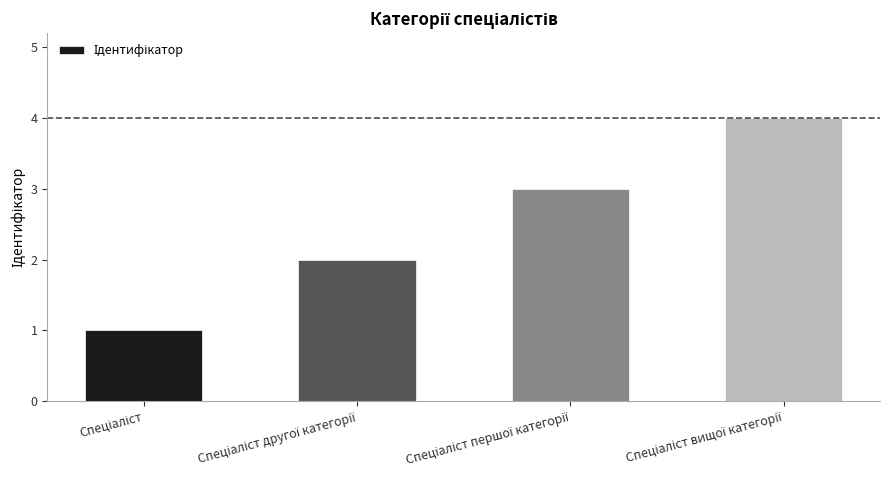

What is the difference between the maximum and minimum values?

3